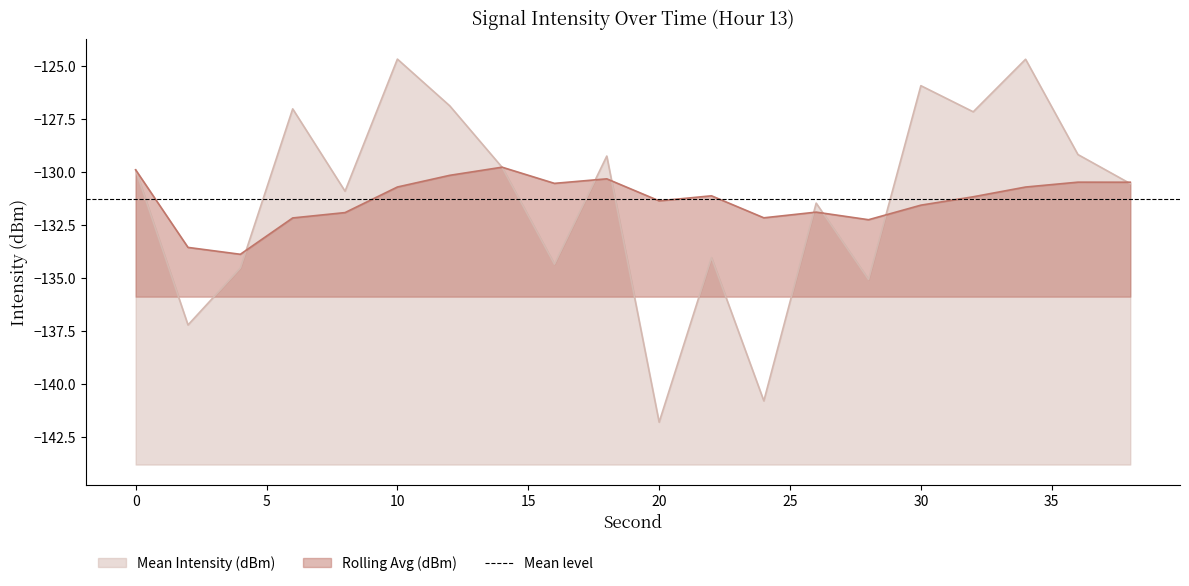

How many interior local peaks does the Rolling Avg (dBm) series have?

5